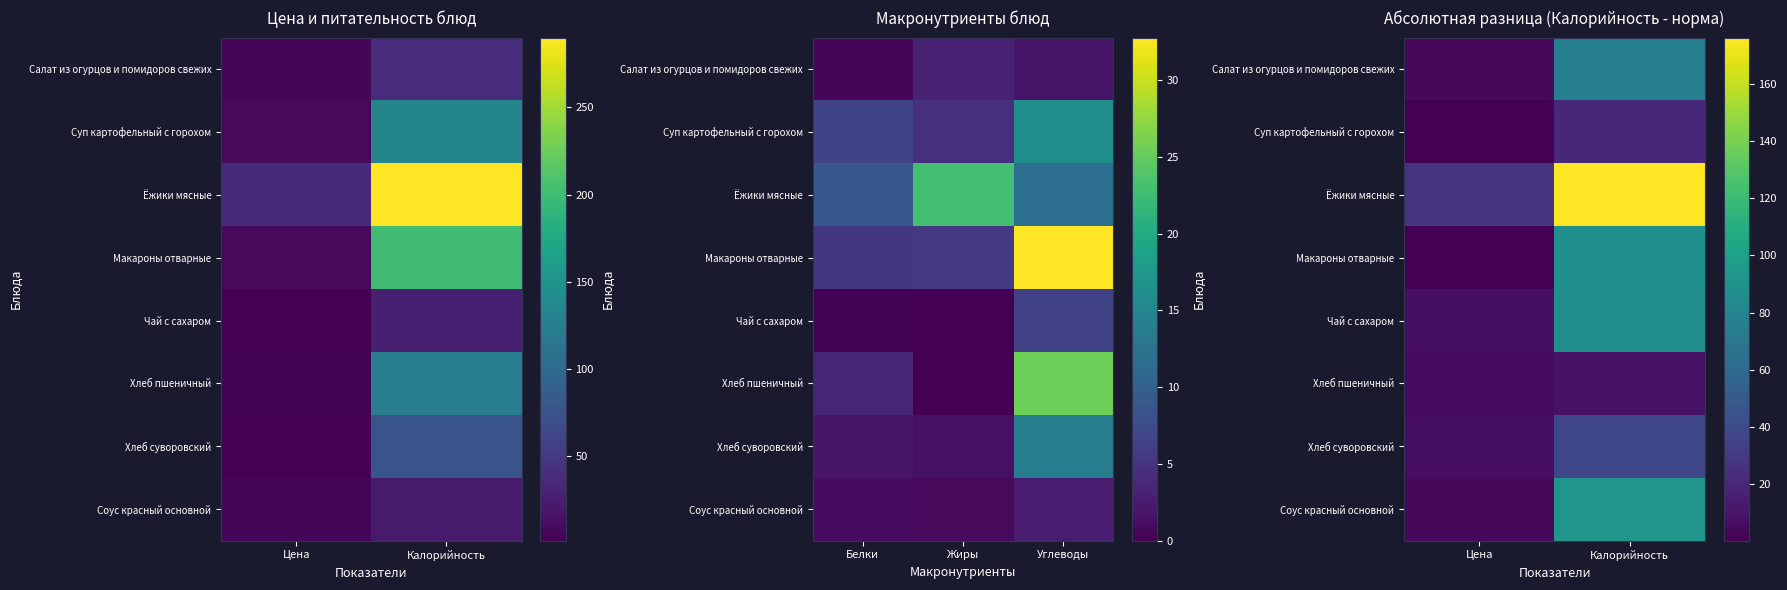

The value of Хлеб пшеничный at Калорийность is 4.4. True or false?

False